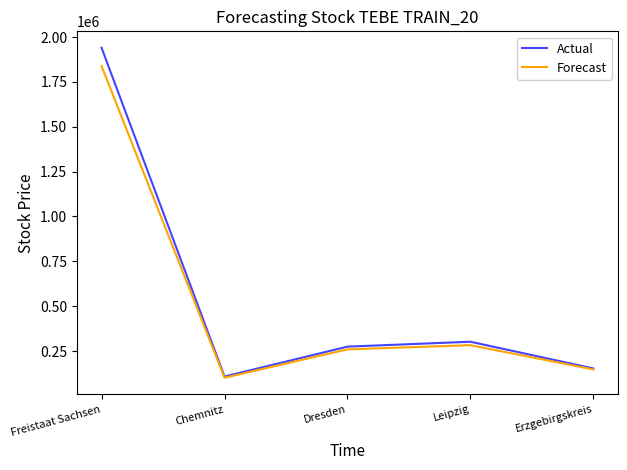

What is the spread (max minus min) of values at Erzgebirgskreis?

5540